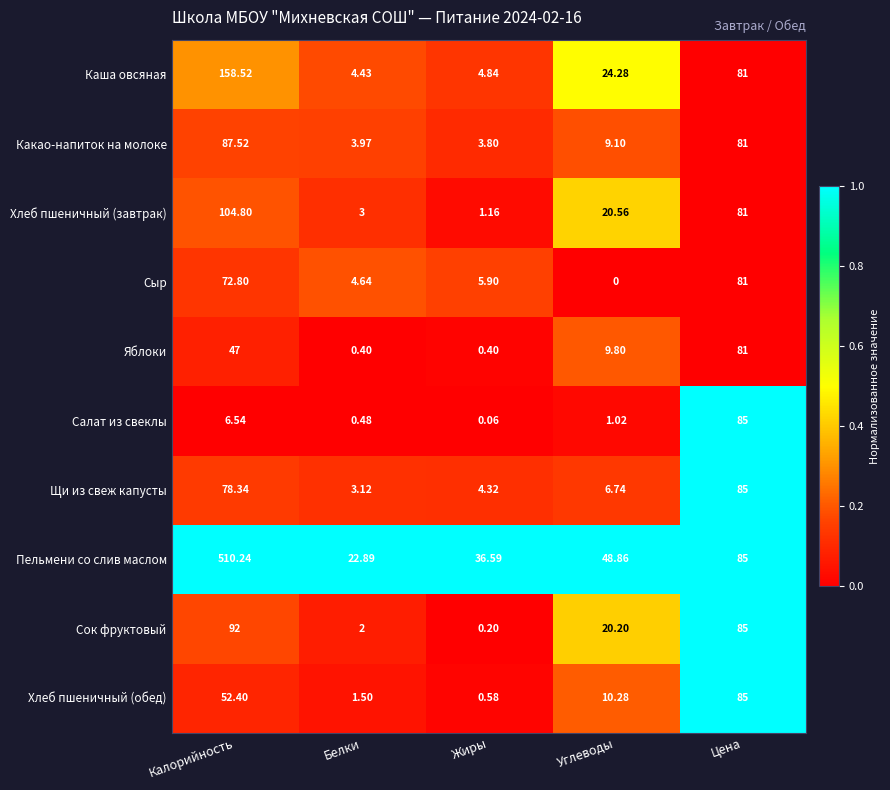

At which label does Хлеб пшеничный (обед) first exceed 10?

Калорийность